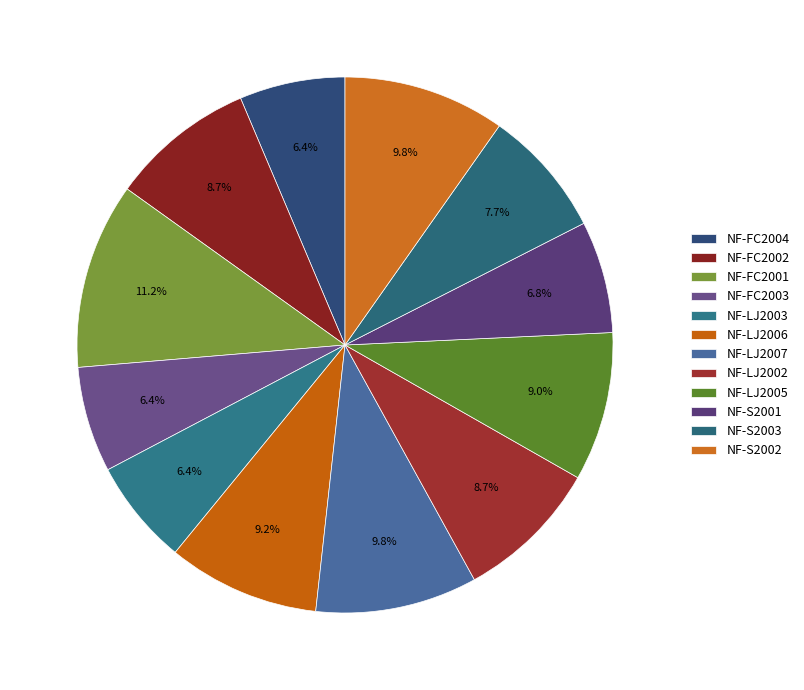

How many slices are in this pie chart?

12